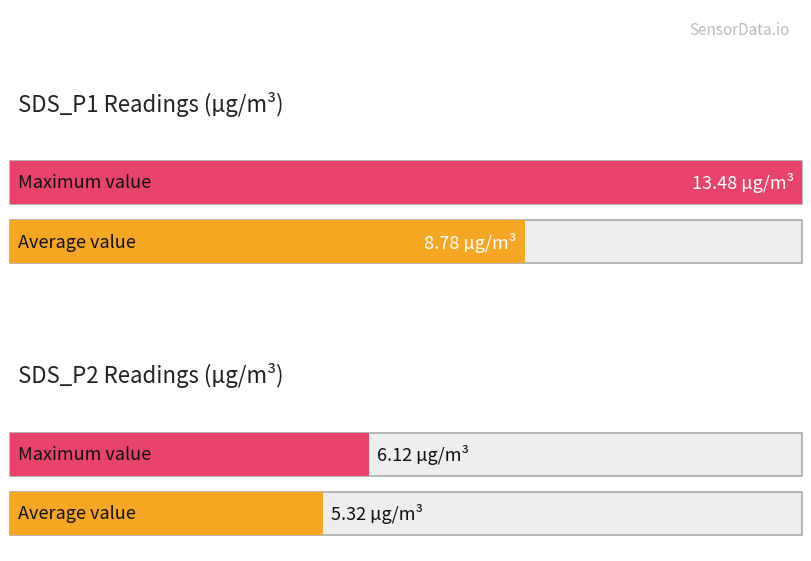

Is it true that SDS_P2 equals 7.5 at 00:09?

False